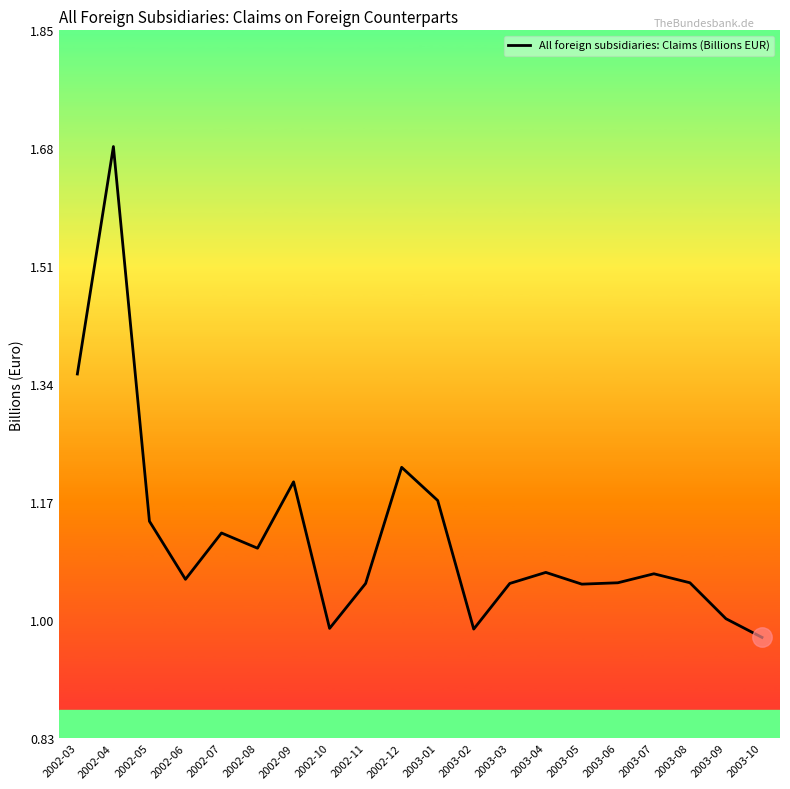

What is the difference between the maximum and minimum values?

0.7